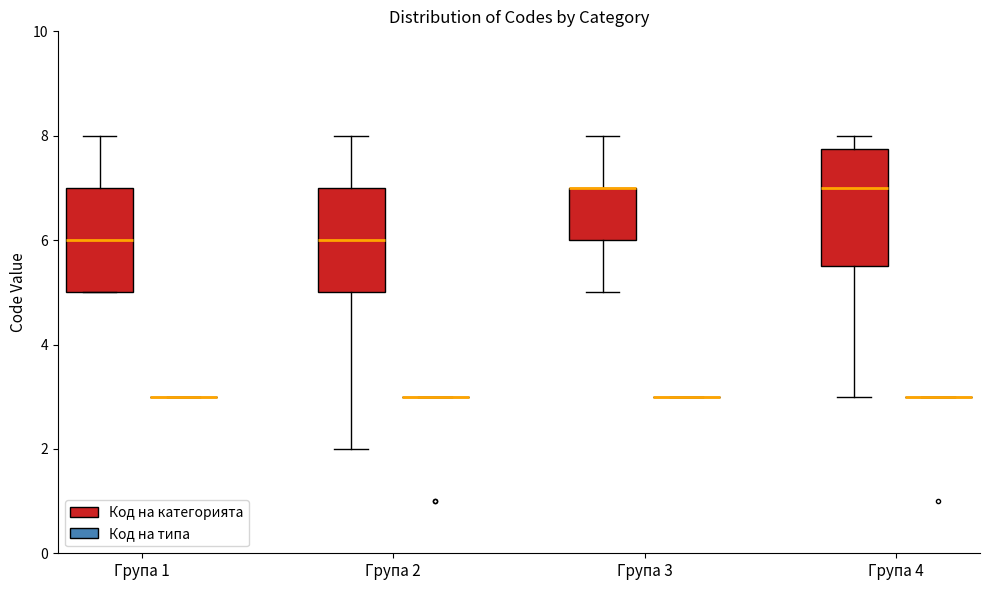

Which box is the tallest, from its lower edge to its upper edge?

Група 4 (Код на категорията)